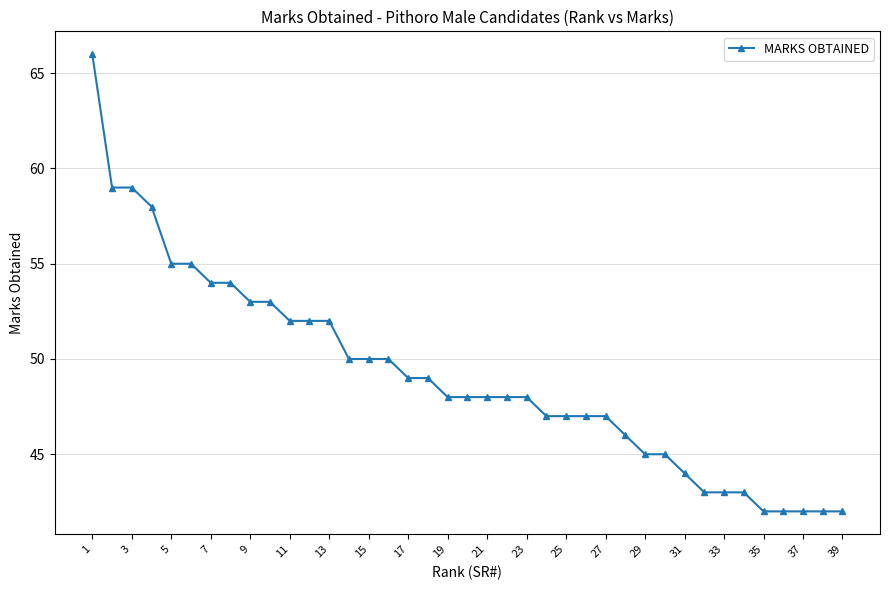

What is the average value?

49